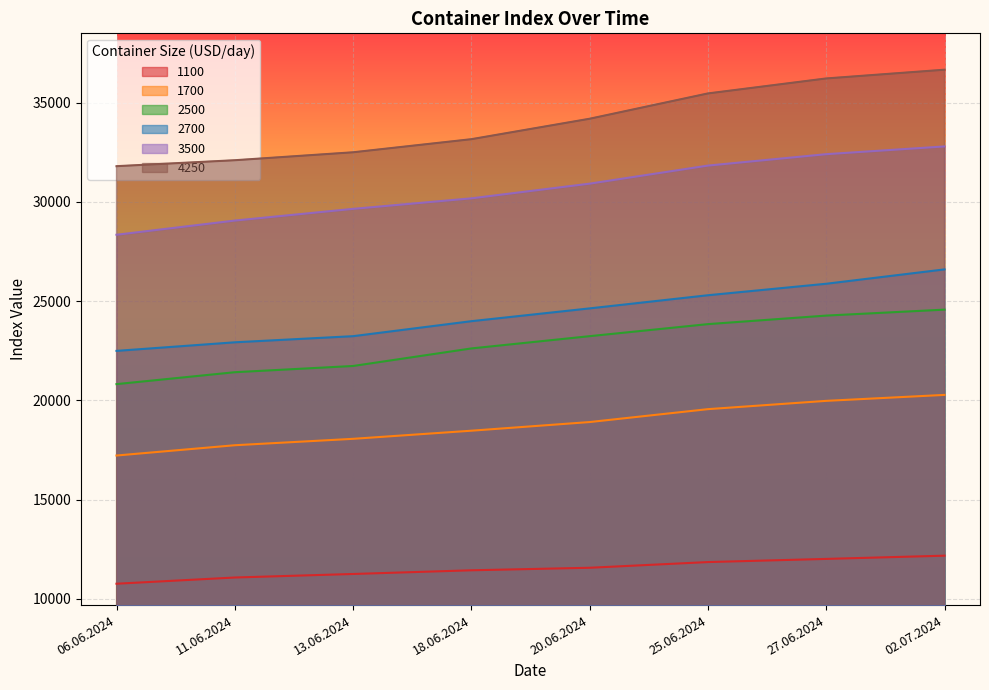

Which series changed the most between 06.06.2024 and 02.07.2024?

4250